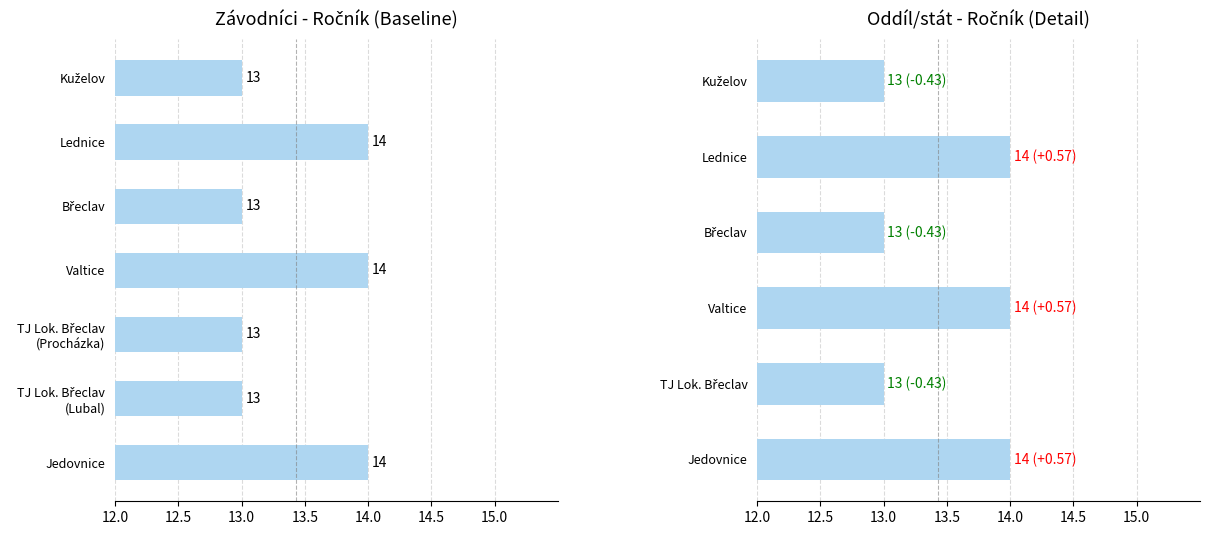

How many distinct data groups are displayed?

1